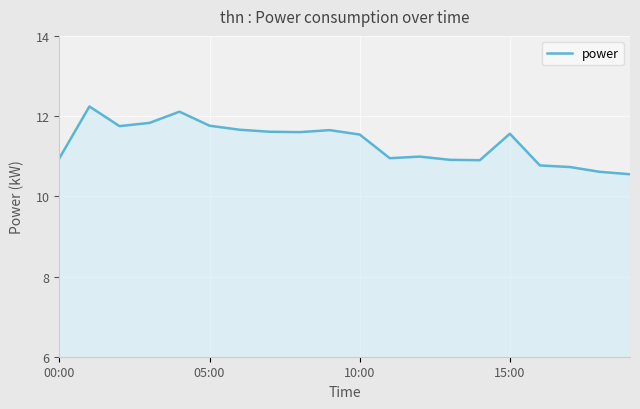

What is the difference between the maximum and minimum values?

1.7